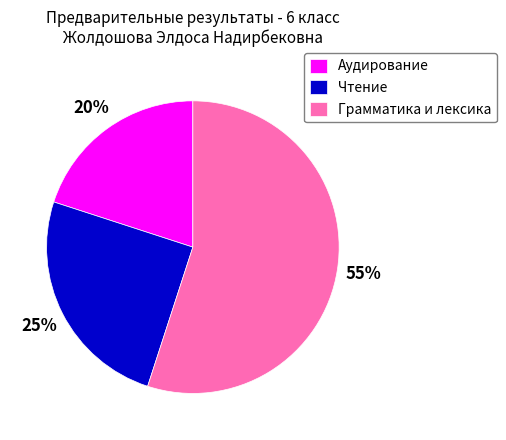

To the nearest percent, what is the difference between the Чтение and Грамматика и лексика slice percentages?

30%